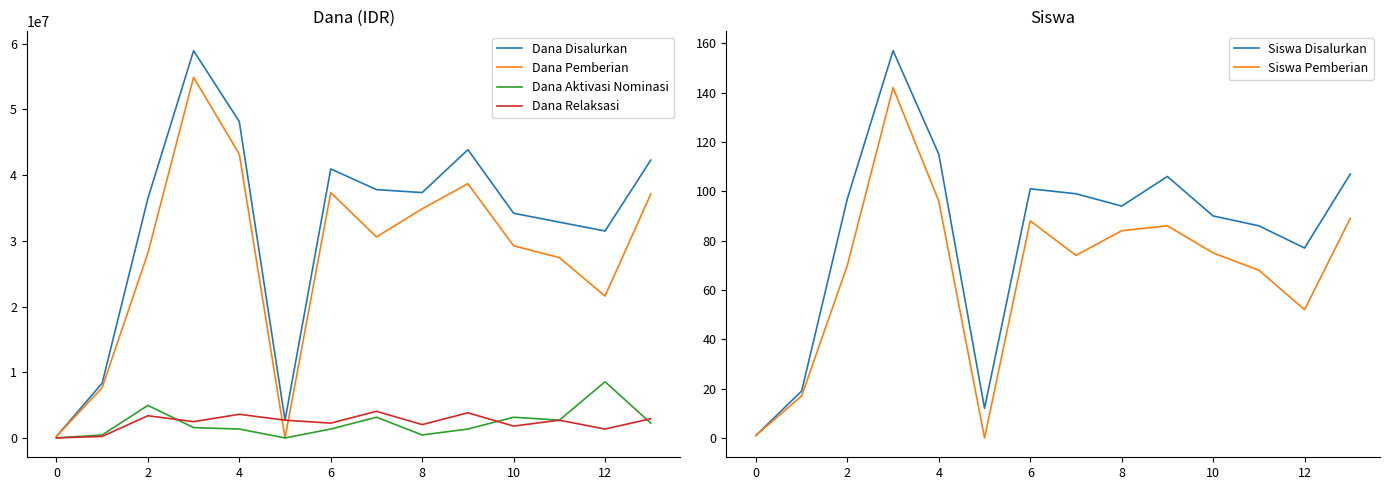

Which series has the largest range (max minus min)?

Dana Disalurkan